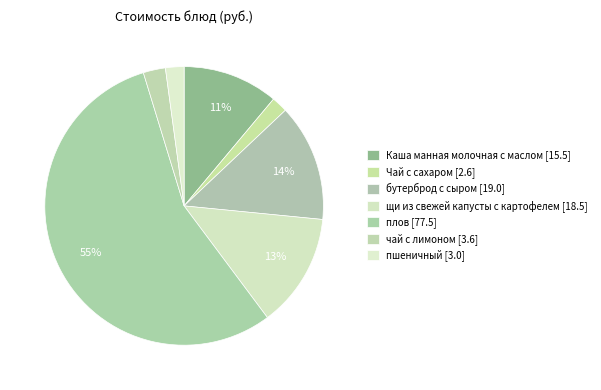

Which category accounts for the majority?

плов